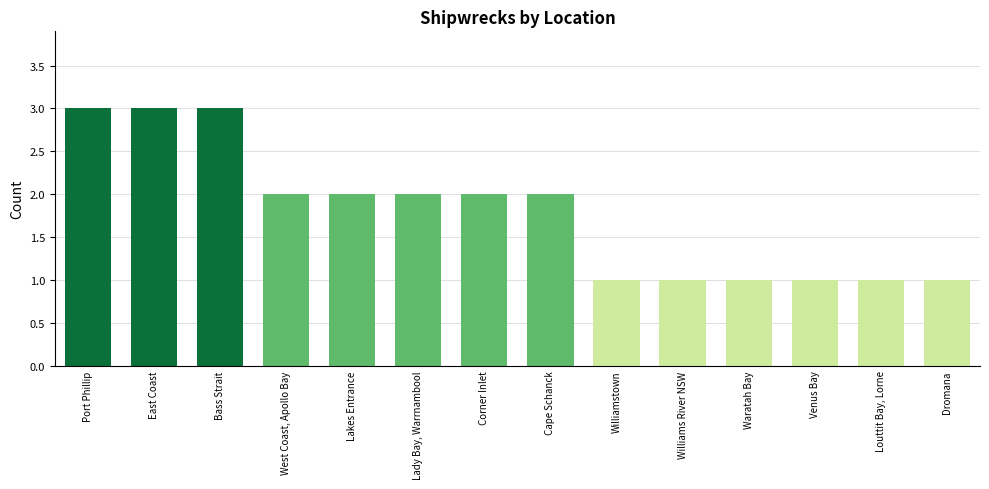

What is the average value?

2